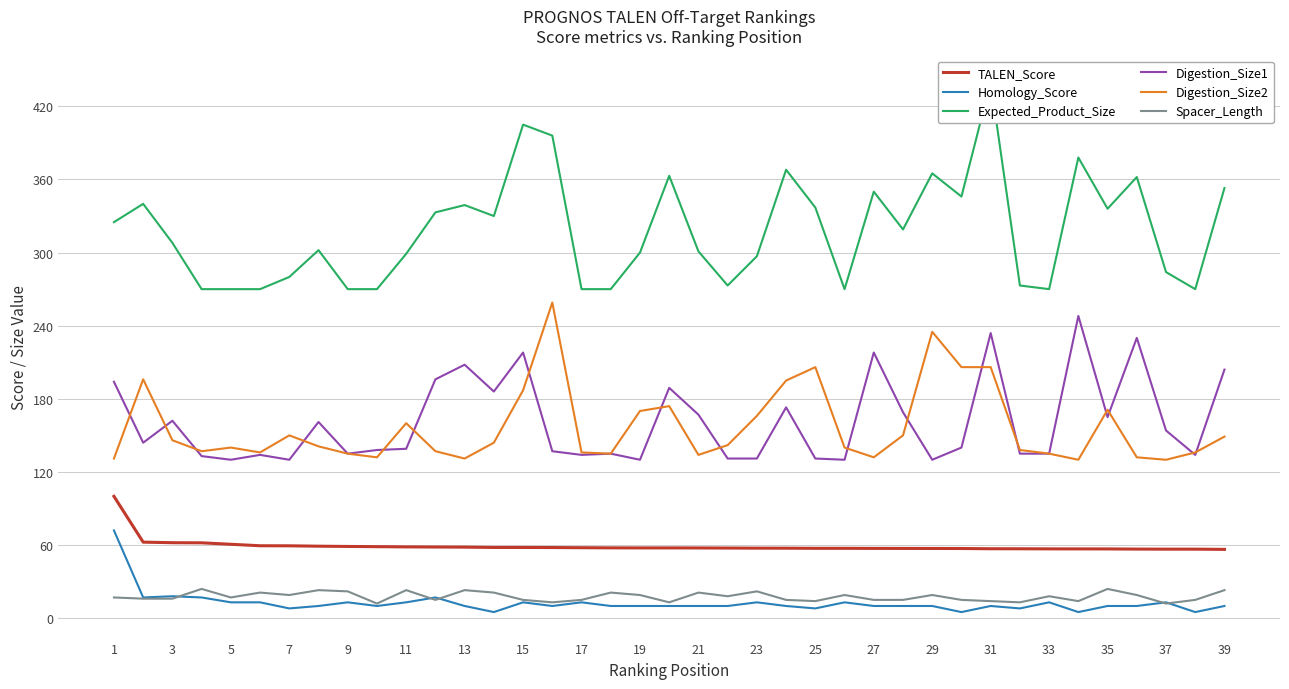

True or false: Digestion_Size1 and TALEN_Score cross at least once.

False